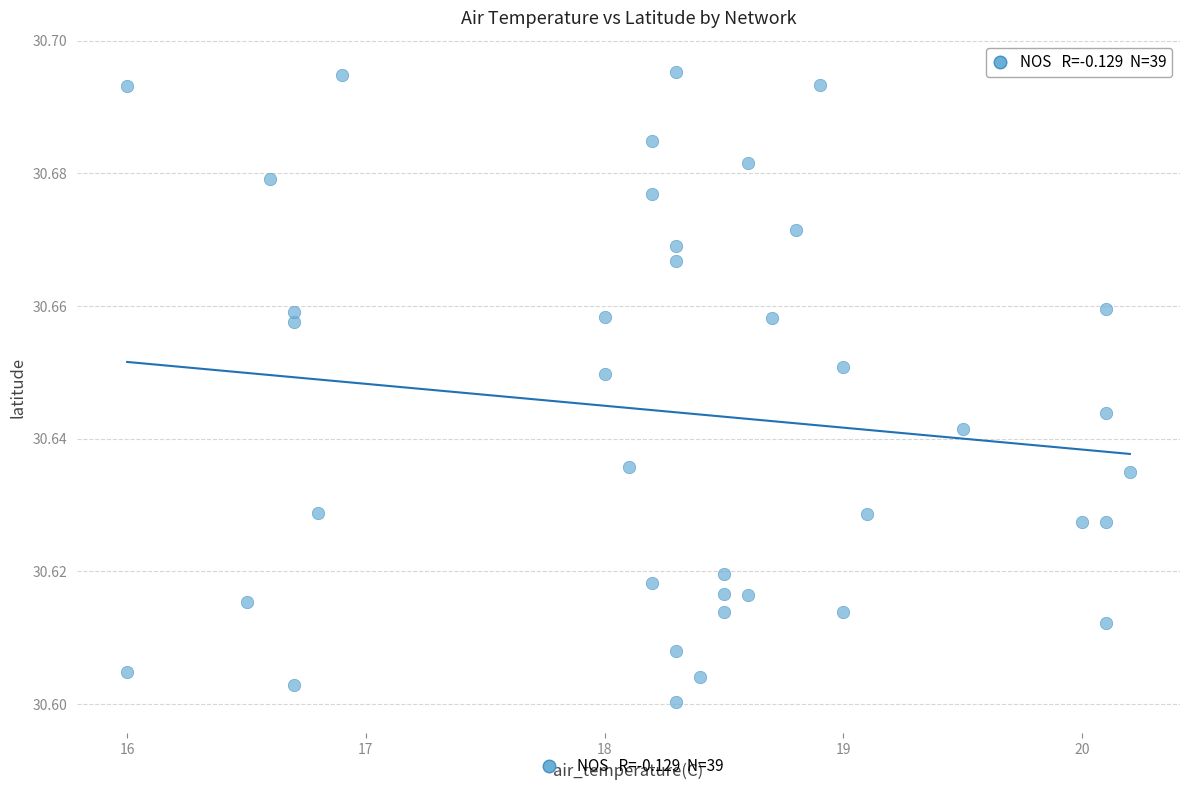

What is the range of X values (max minus min)?

4.2